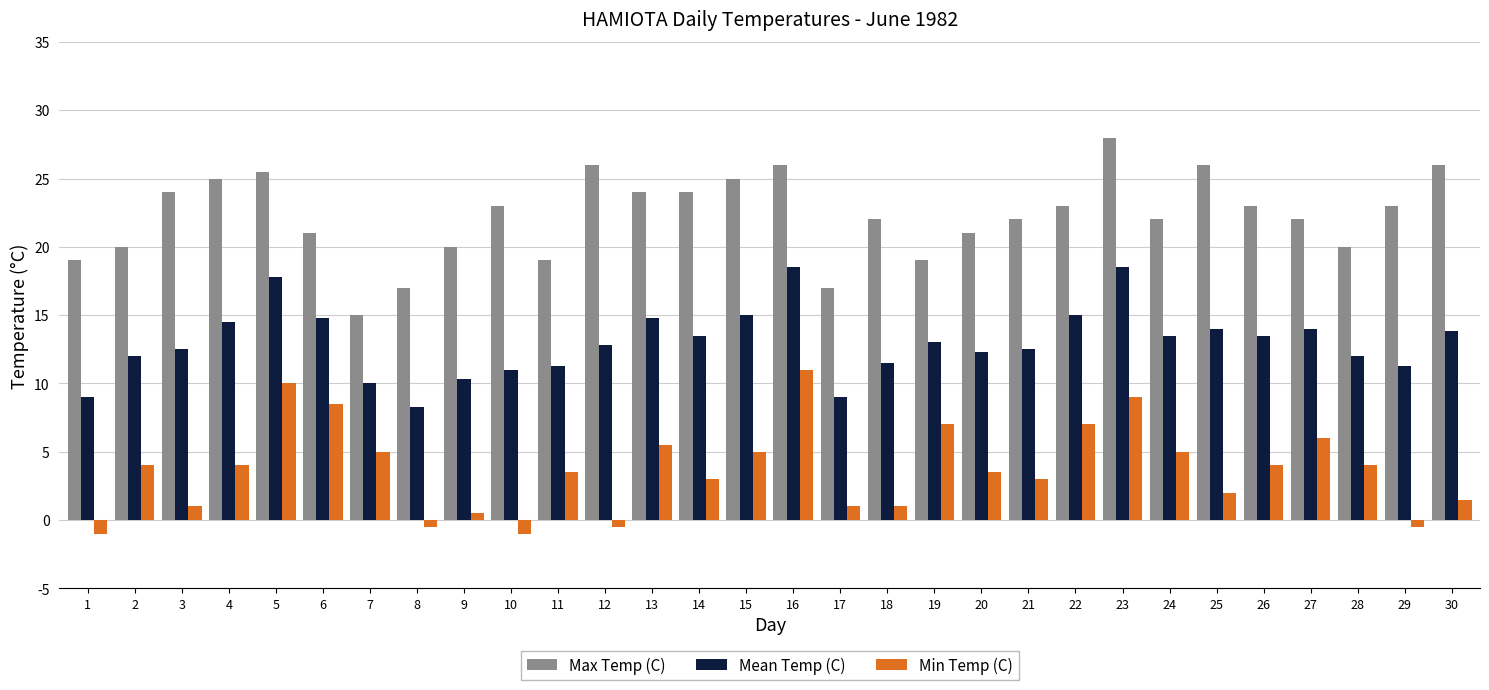

What is the sum of the Min Temp (C) values at 1 and 25?

1.0